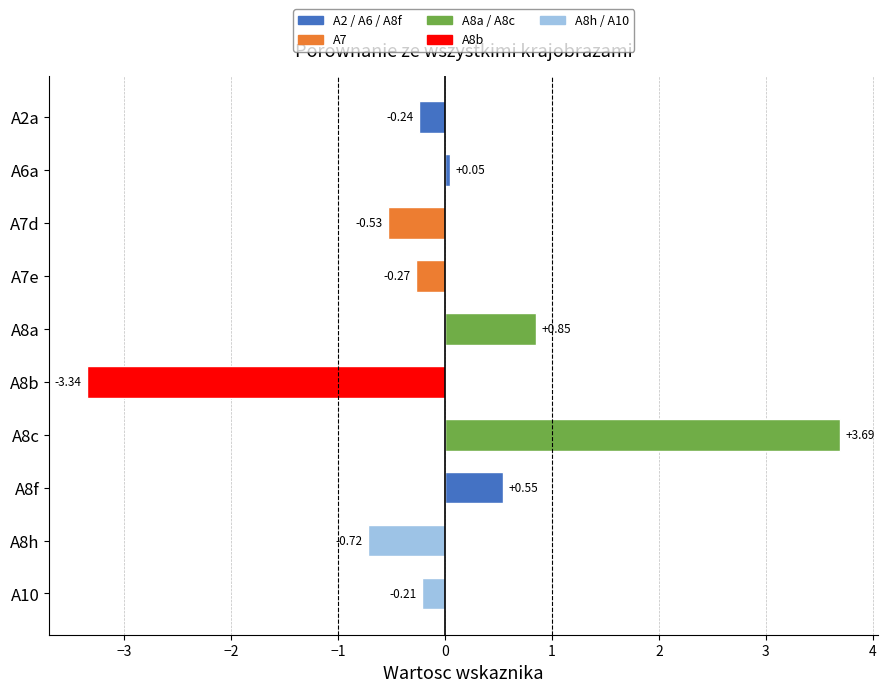

What is the change in value from A6a to A8c?

+3.6